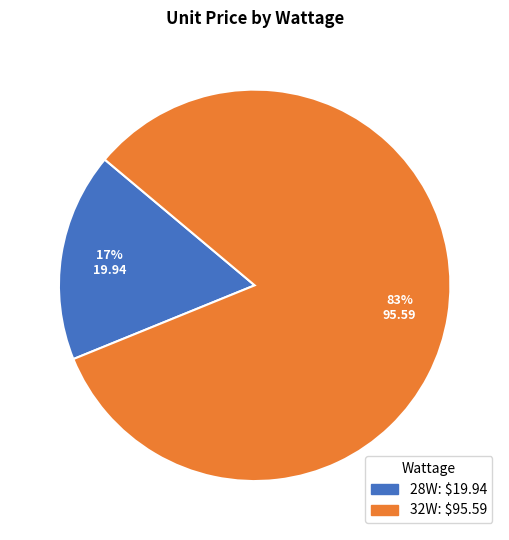

Combined, do 32W and 28W account for over 50%?

Yes